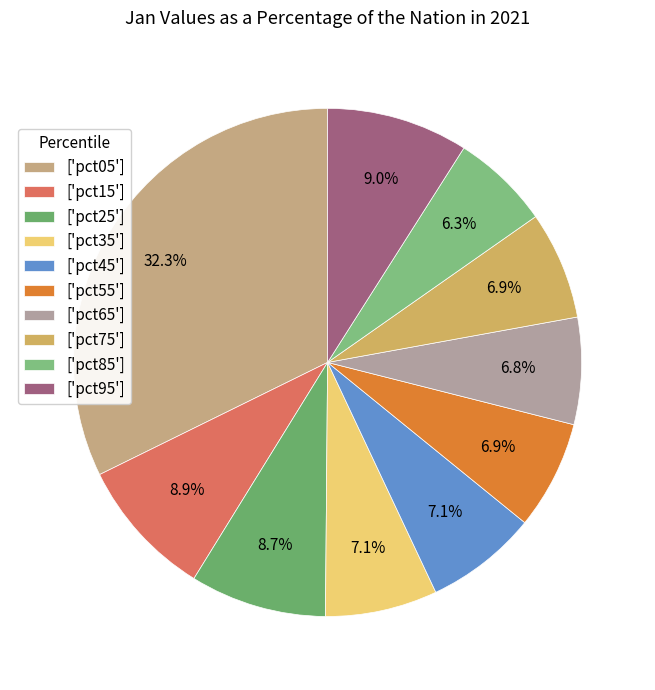

Which category has the smallest portion of the pie?

['pct85']